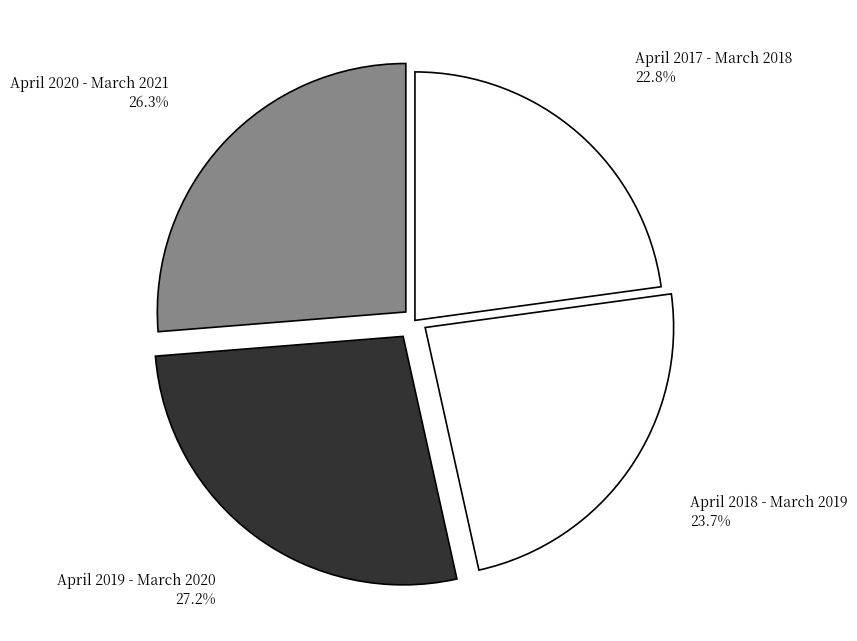

How many slices are in this pie chart?

4